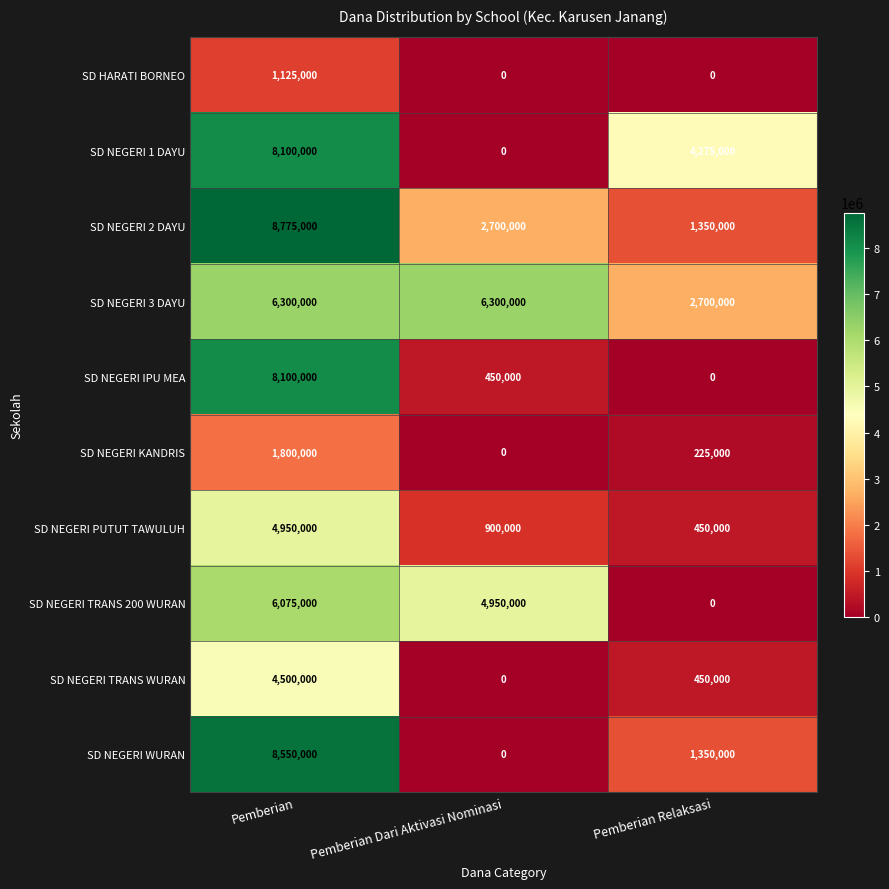

The value of SD NEGERI 1 DAYU at Pemberian Dari Aktivasi Nominasi is 0. True or false?

True